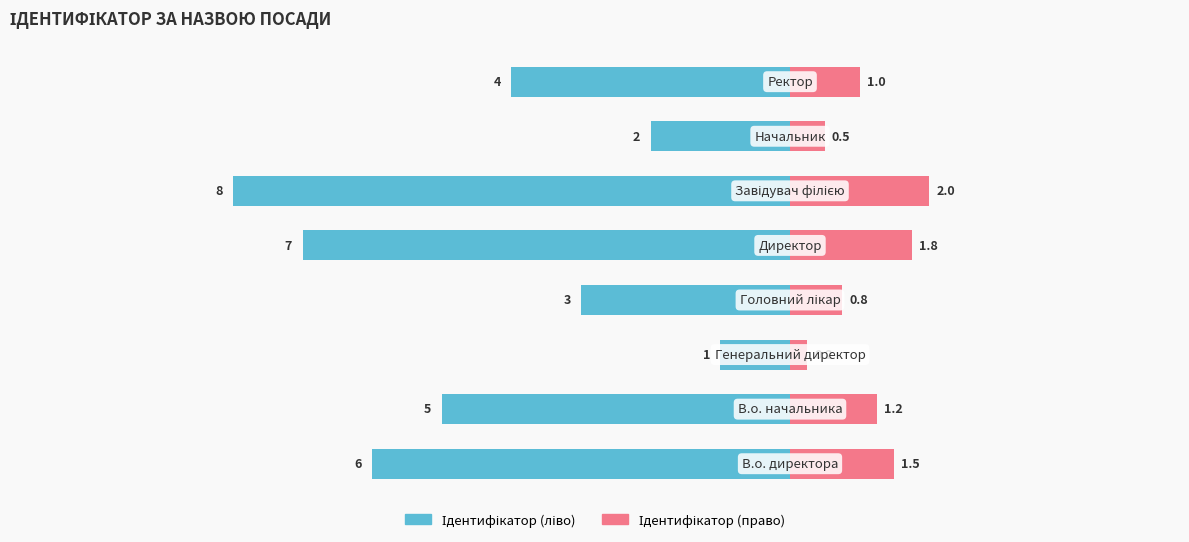

What is the average value of the Ідентифікатор (право) series?

1.1